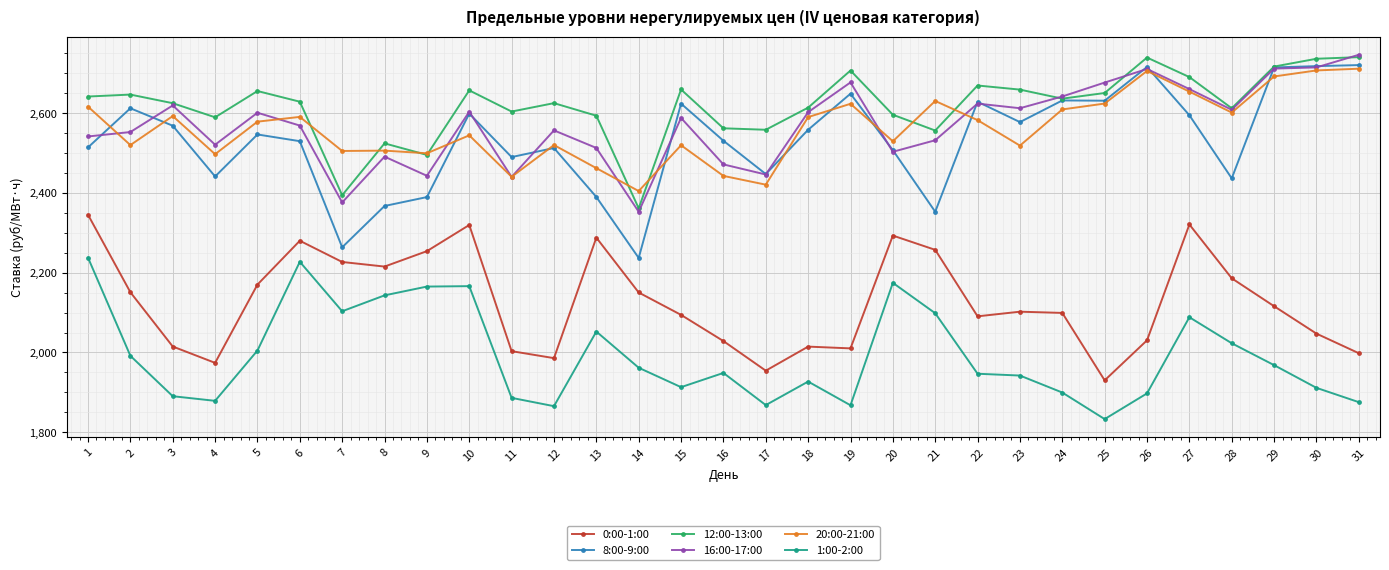

True or false: 0:00-1:00 and 16:00-17:00 intersect in this chart.

False